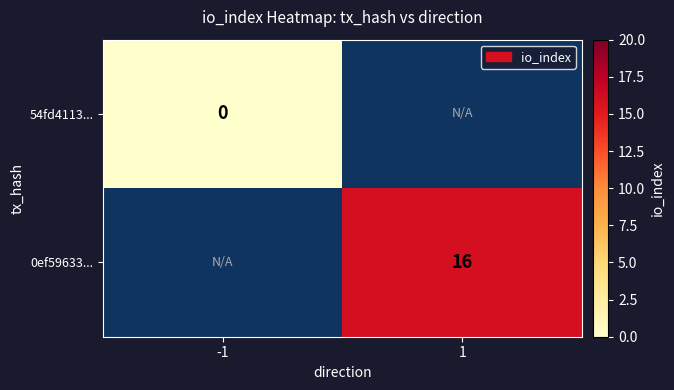

The value of 0ef59633... at 1 is 5. True or false?

False